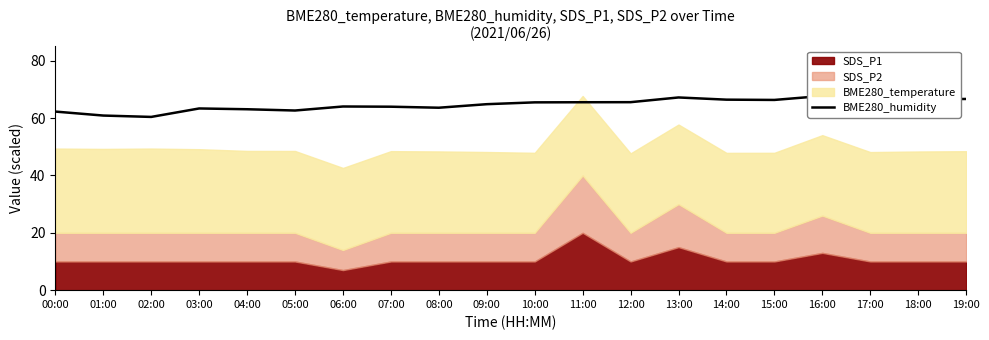

How many data points does each series have?

20